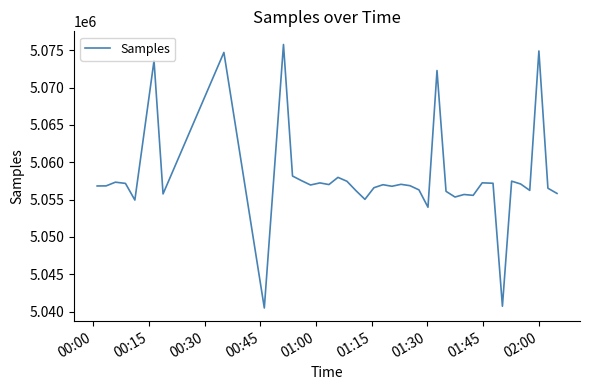

What is the greatest value displayed?

5075778